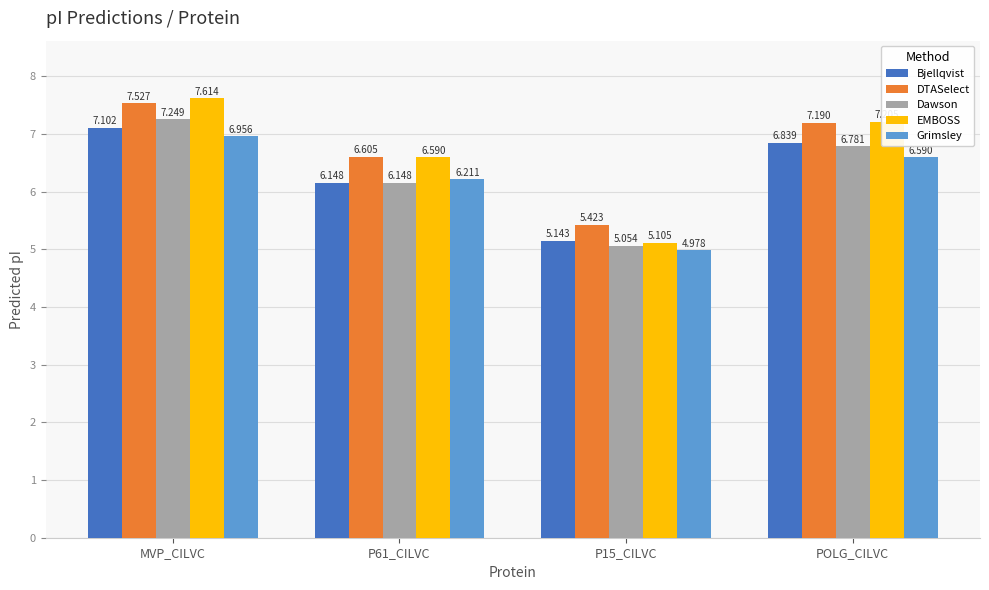

Which series has the widest spread of values?

EMBOSS